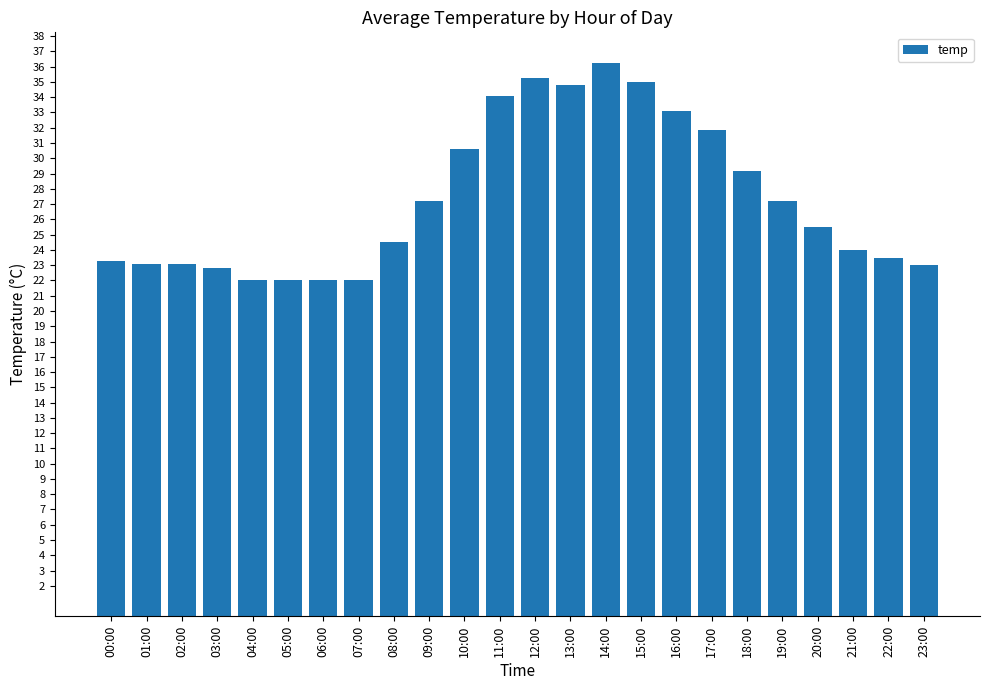

How many bars are there in total?

24